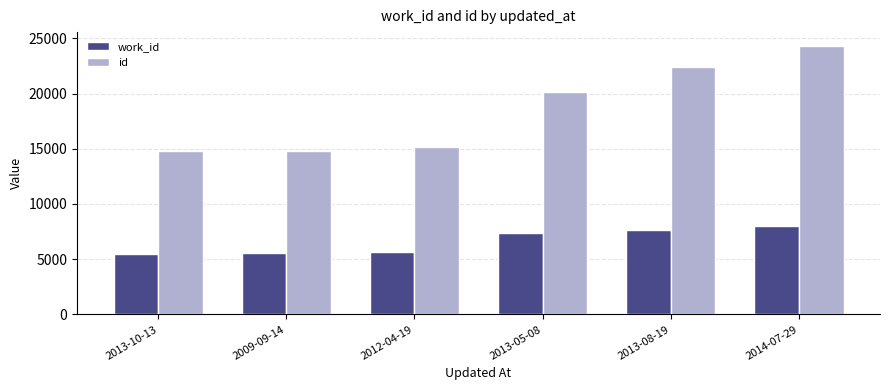

How many bars are there in each group?

2